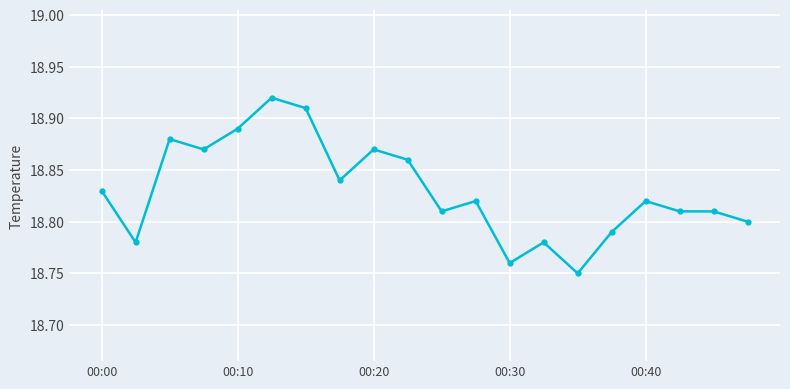

Count the values in the range 18 to 19.

20